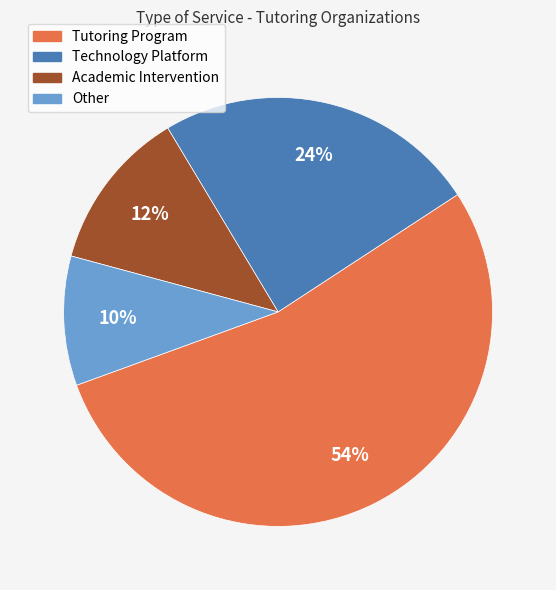

Between Other and Academic Intervention, which is larger?

Academic Intervention